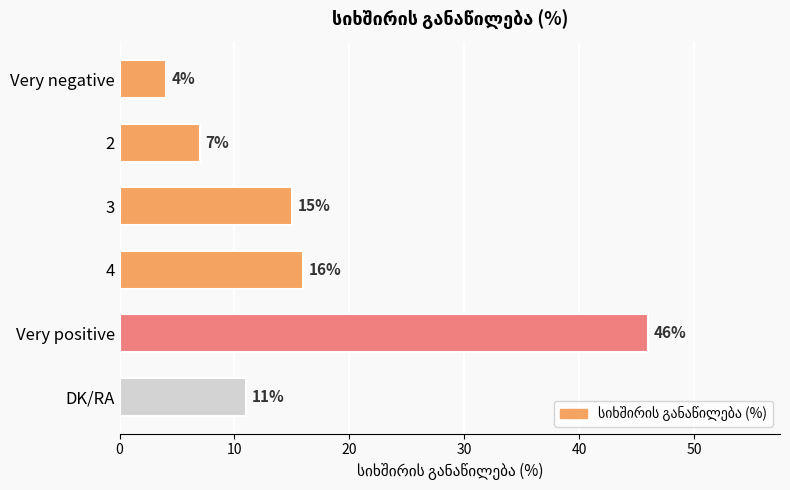

How many data points does each series have?

6